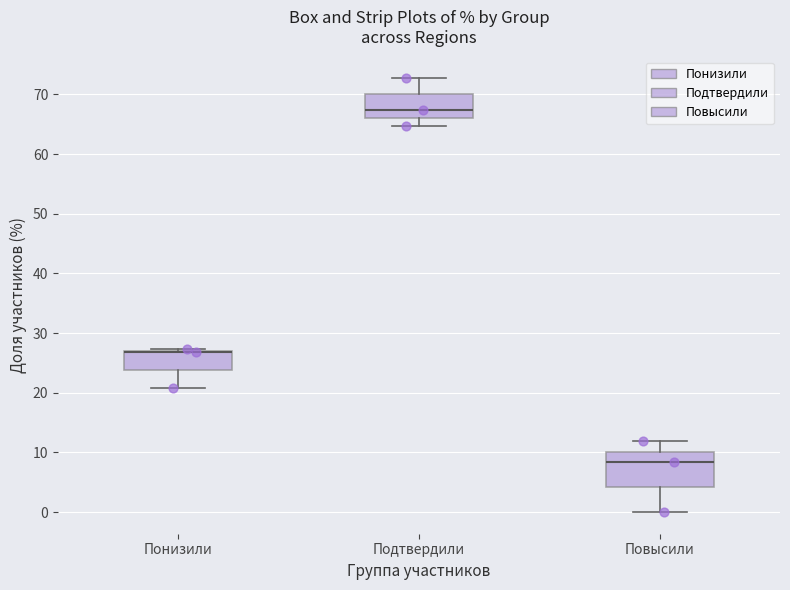

Where does the median line of the box for Подтвердили sit on the y-axis? The values are not printed on the chart, so give them approximately, as read against the axis.

67